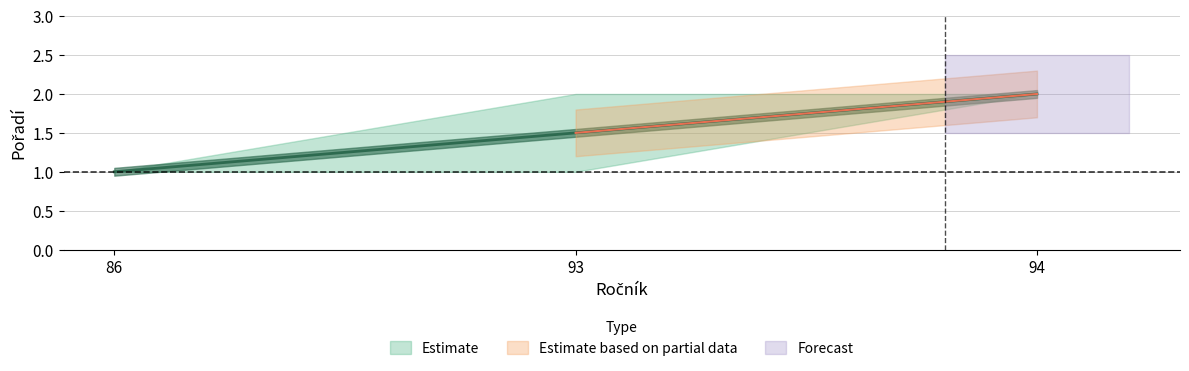

What is the sum of all Pořadí_lower values?

4.0